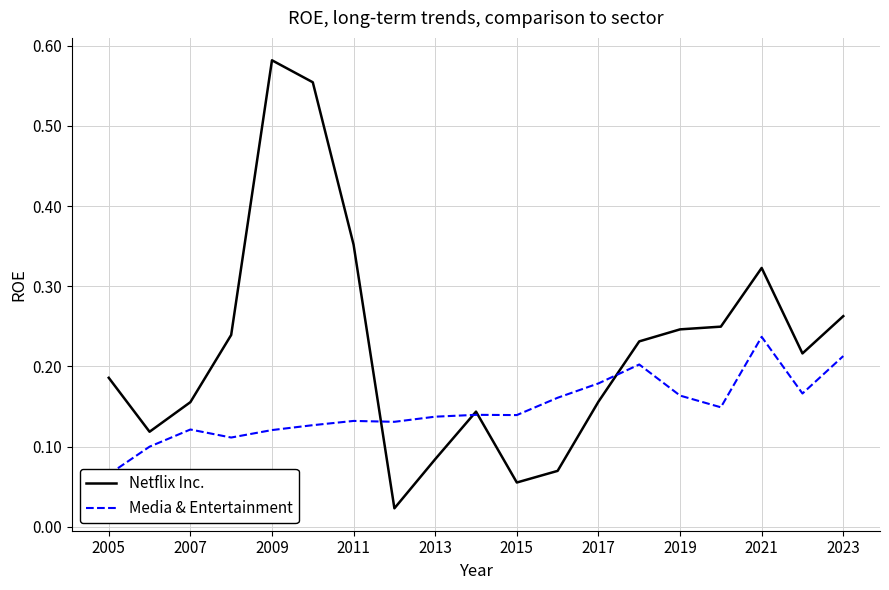

True or false: Netflix Inc. has a value of 0.5 at 2011.

False